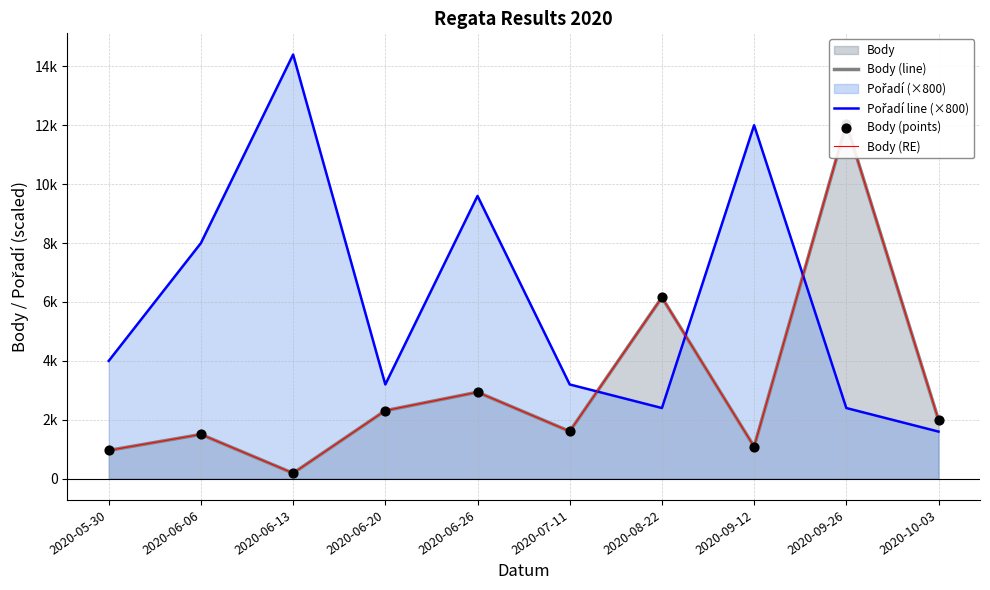

Is the value of Body (line) at 2020-06-06 greater than the value of Body (RE) at 2020-09-26?

No